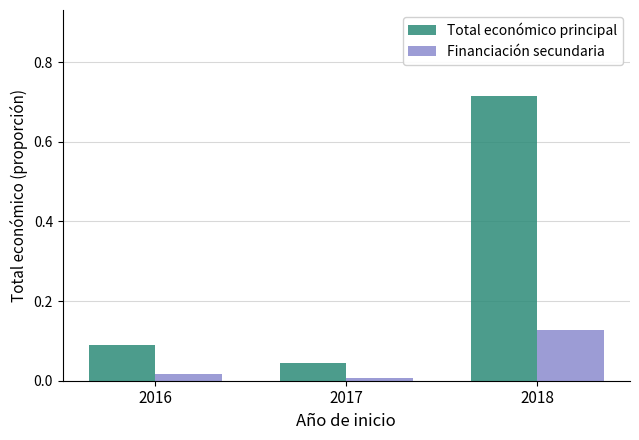

The value of Total económico principal at 2017 is 0.0. True or false?

True